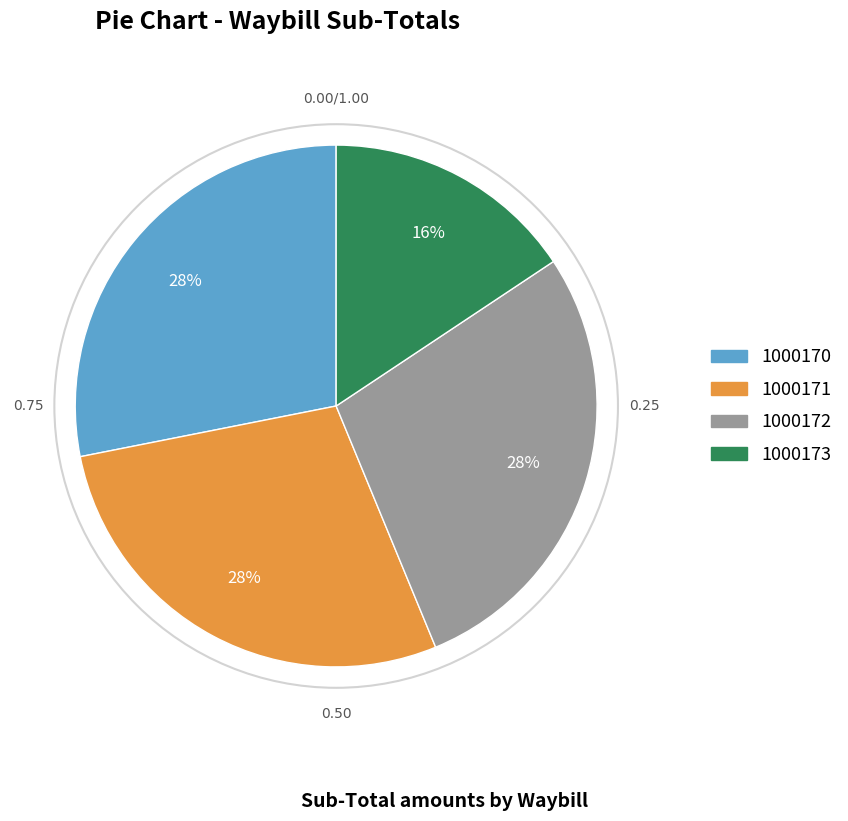

Which category has the smallest portion of the pie?

1000173